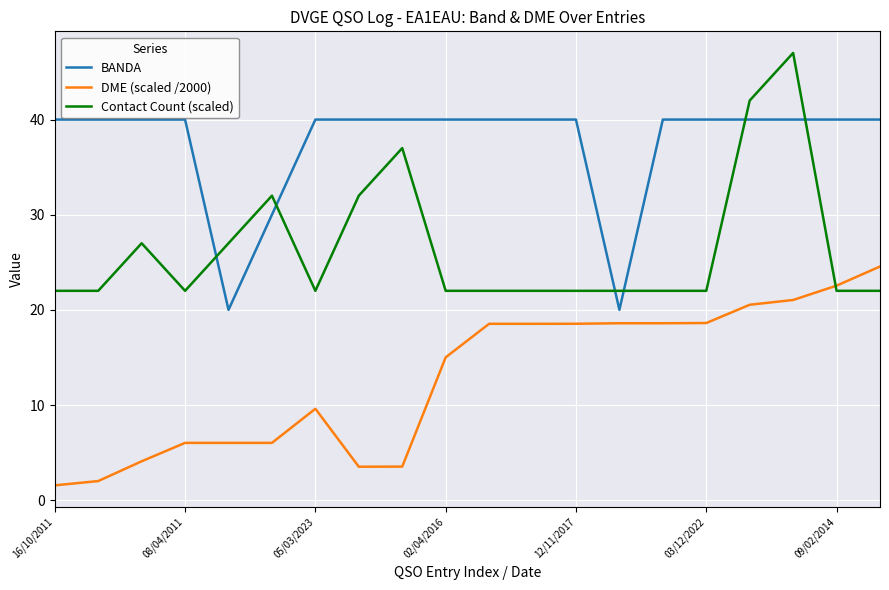

Rank the series by their average value, from highest to lowest.

BANDA, Contact Count (scaled), DME (scaled /2000)